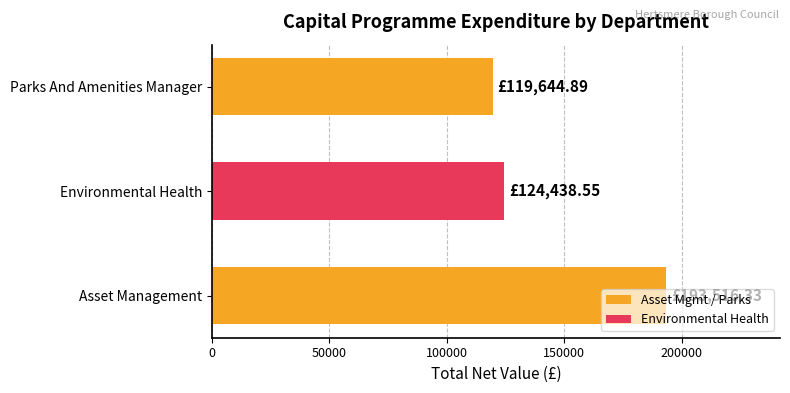

How many bars are there in total?

3